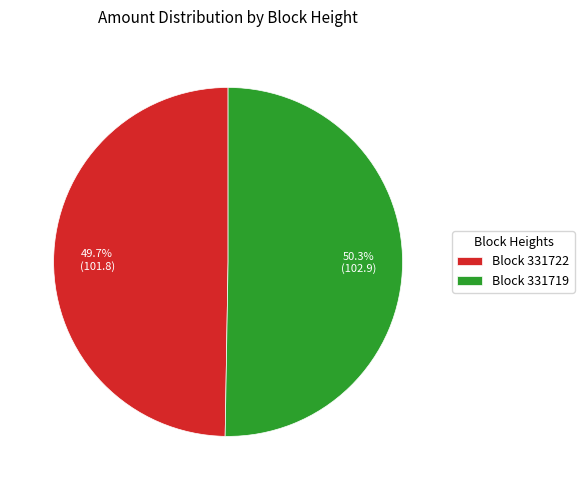

To the nearest percent, what is the difference between the largest and smallest slice percentages?

1%